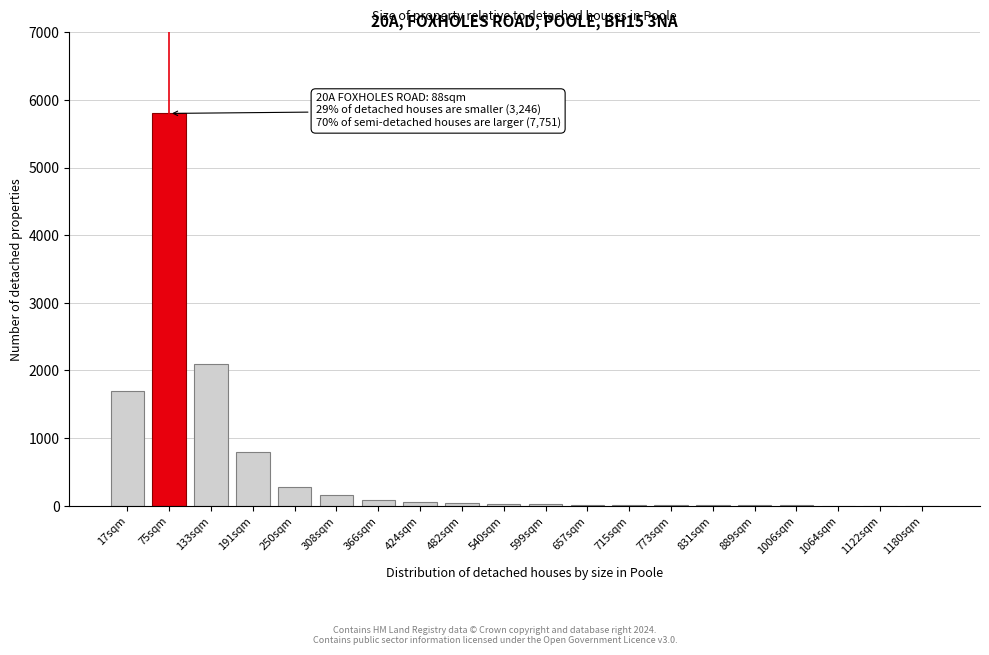

What is the maximum value shown in the chart?

5800